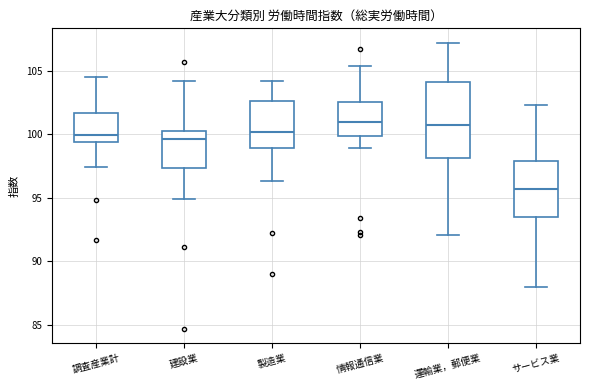

Reading left to right, transcribe this box plot: for each box, give where its median line is, the range the box spans, and where its two whiskers end, as read against the y-axis. The values are not printed on the chart, so give them approximately, as read against the axis.

調査産業計: median 100.0, box 99.5 to 101.5, whiskers 97.5 to 104.5
建設業: median 99.5, box 97.5 to 100.0, whiskers 95.0 to 104.0
製造業: median 100.0, box 99.0 to 102.5, whiskers 96.5 to 104.0
情報通信業: median 101.0, box 100.0 to 102.5, whiskers 99.0 to 105.5
運輸業，郵便業: median 100.5, box 98.0 to 104.0, whiskers 92.0 to 107.0
サービス業: median 95.5, box 93.5 to 98.0, whiskers 88.0 to 102.5